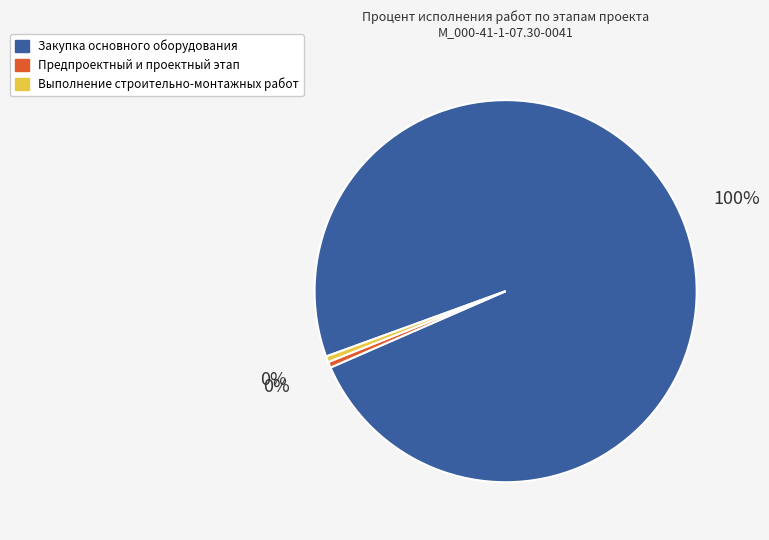

Is the sum of Закупка основного оборудования and Выполнение строительно-монтажных работ greater than half?

Yes